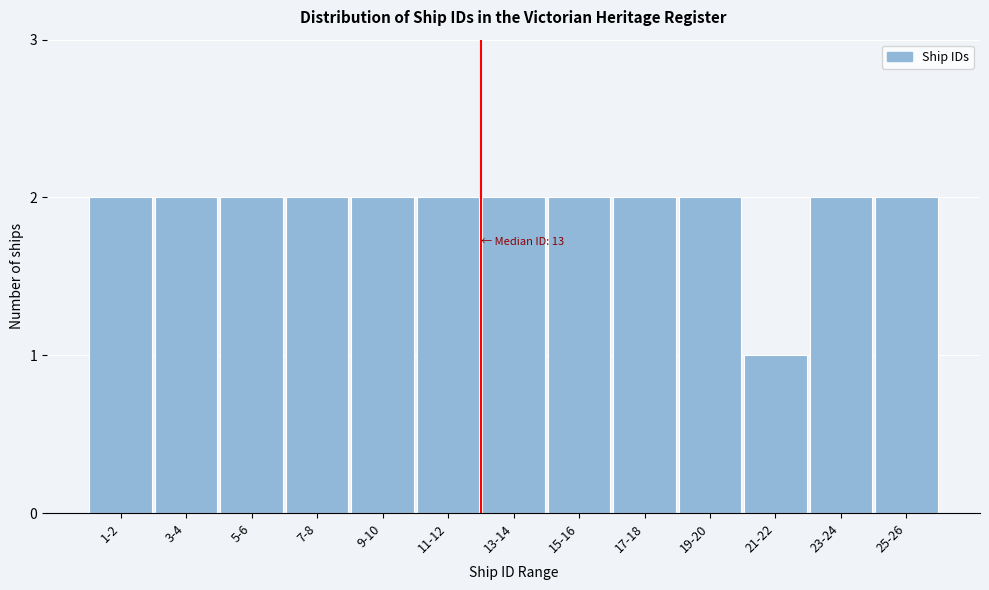

Reading left to right, extract all data points from this chart.

2	2	2	2	2	2	2	2	2	2	1	2	2